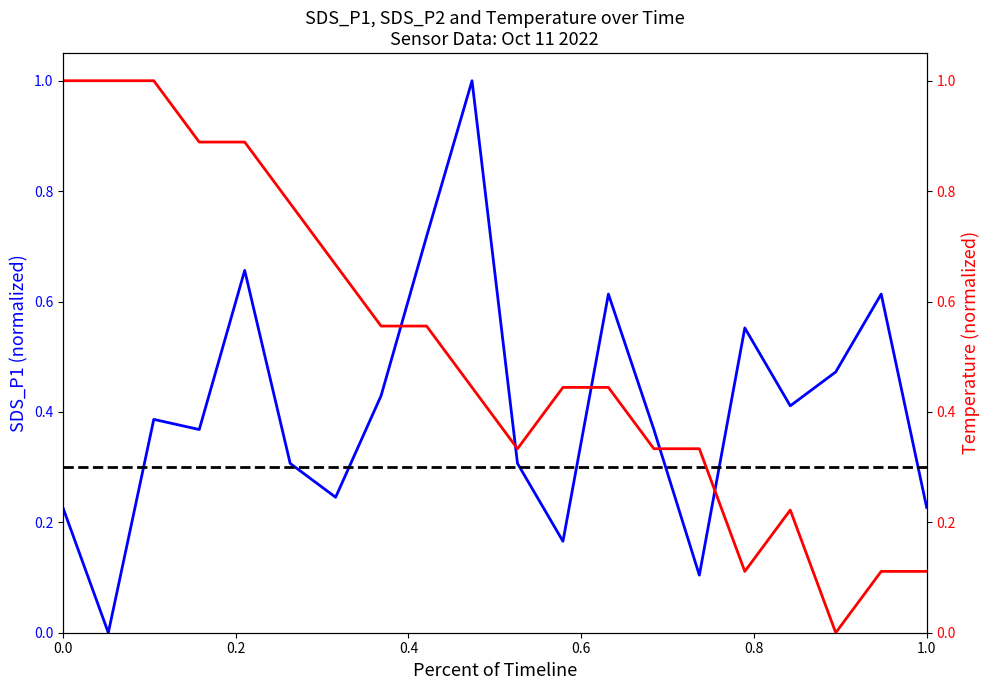

True or false: SDS_P1 has more than 1 interior local peaks.

True